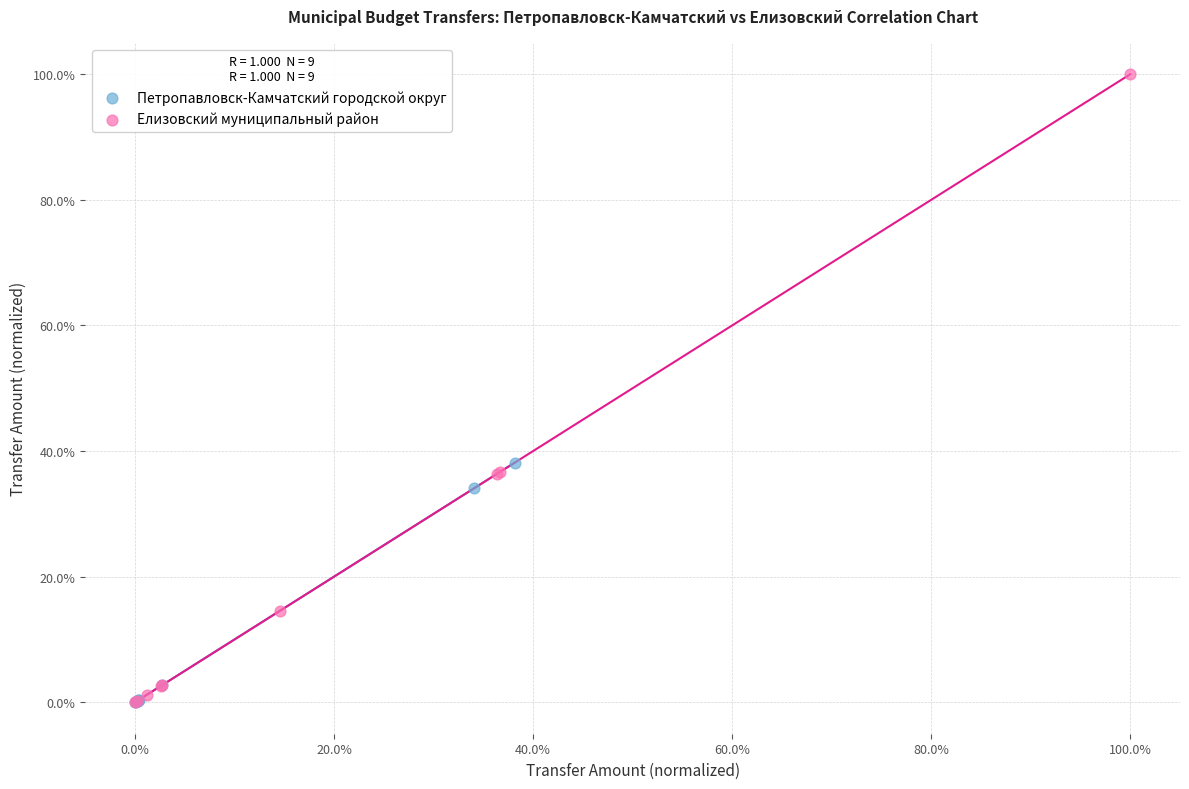

What are all the series names shown in the legend?

Петропавловск-Камчатский городской округ, Елизовский муниципальный район